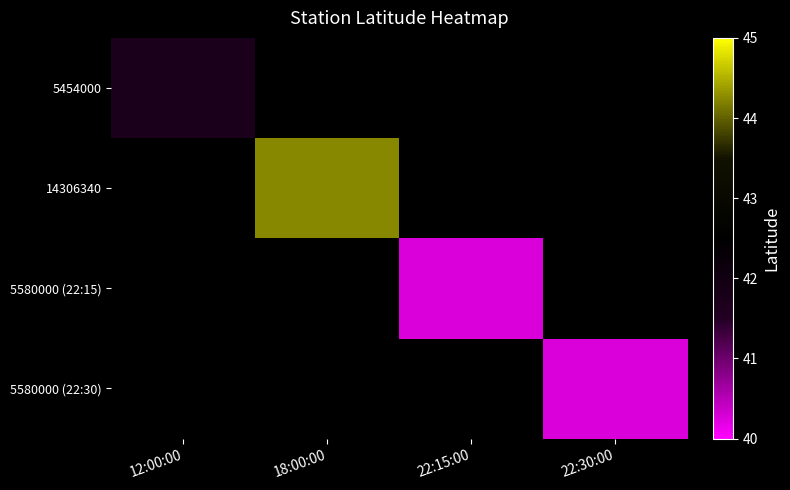

Where is 5454000 nearest to the value 41?

12:00:00